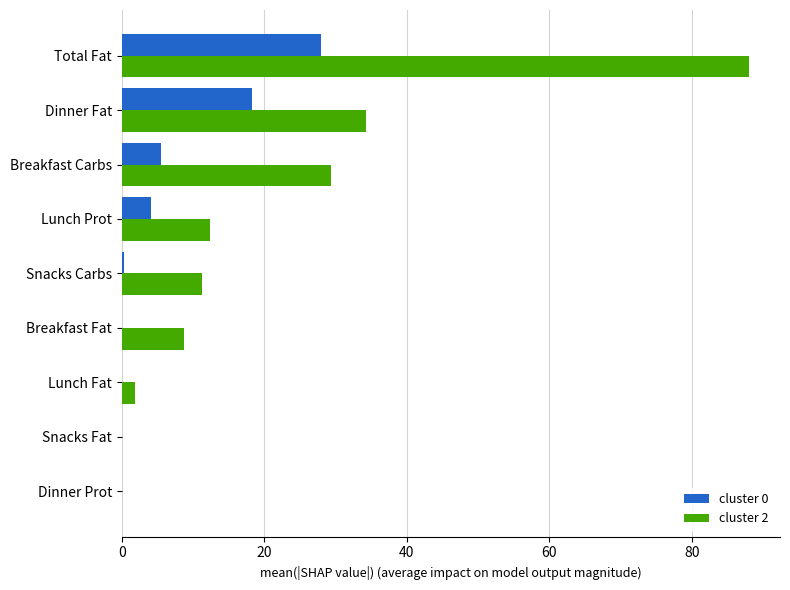

How many categories are shown in the chart?

9